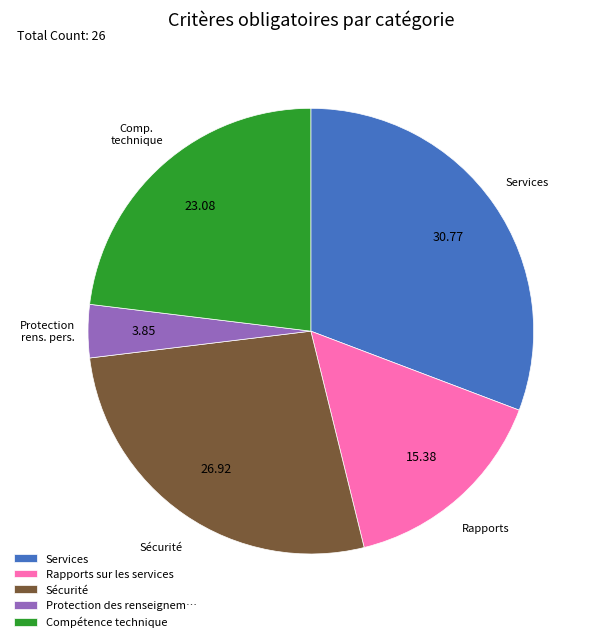

Between Compétence technique and Services, which is larger?

Services